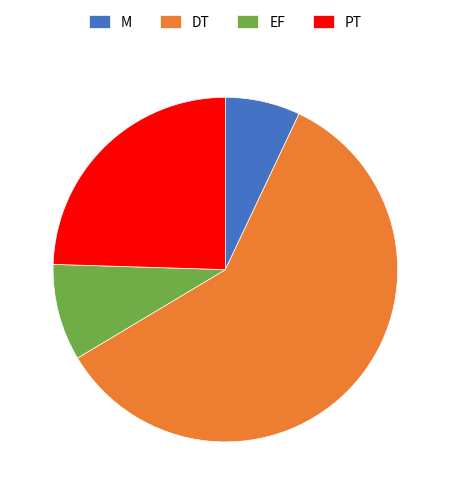

Rank the categories by value from highest to lowest.

DT, PT, EF, M